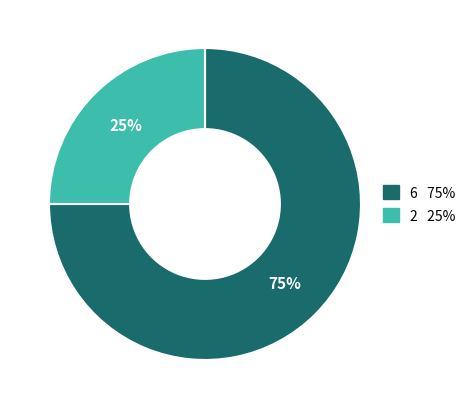

Rank the categories by value from lowest to highest.

2, 6